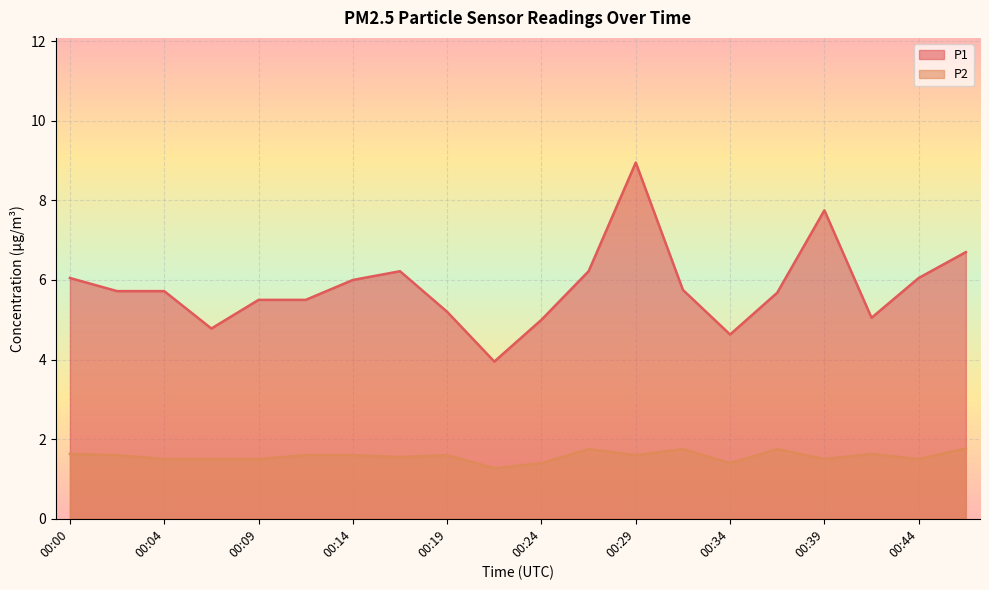

Between 00:09 and 00:24, which series saw the biggest shift?

P1